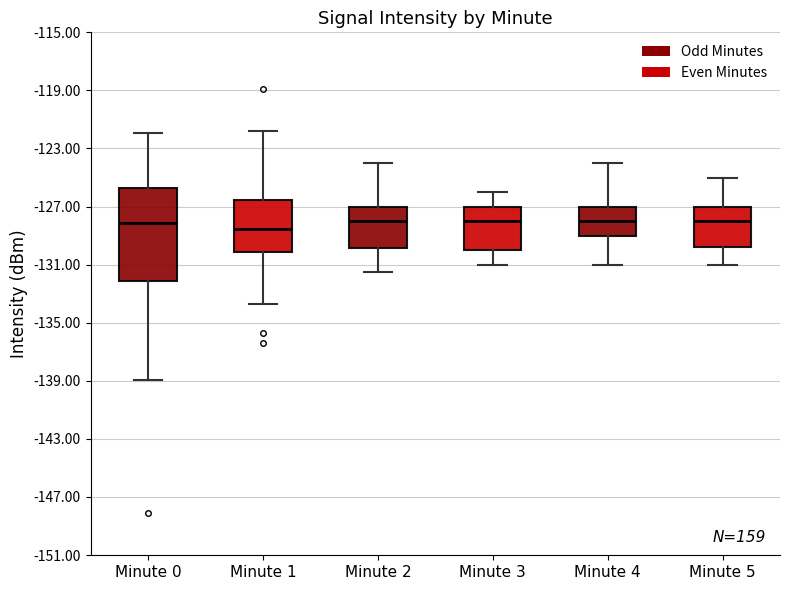

Reading left to right, transcribe this box plot: for each box, give where its median line is, the range the box spans, and where its two whiskers end, as read against the y-axis. The values are not printed on the chart, so give them approximately, as read against the axis.

Minute 0: median -128.0, box -132.0 to -125.5, whiskers -139.0 to -122.0
Minute 1: median -128.5, box -130.0 to -126.5, whiskers -133.5 to -122.0
Minute 2: median -128.0, box -130.0 to -127.0, whiskers -131.5 to -124.0
Minute 3: median -128.0, box -130.0 to -127.0, whiskers -131.0 to -126.0
Minute 4: median -128.0, box -129.0 to -127.0, whiskers -131.0 to -124.0
Minute 5: median -128.0, box -129.5 to -127.0, whiskers -131.0 to -125.0